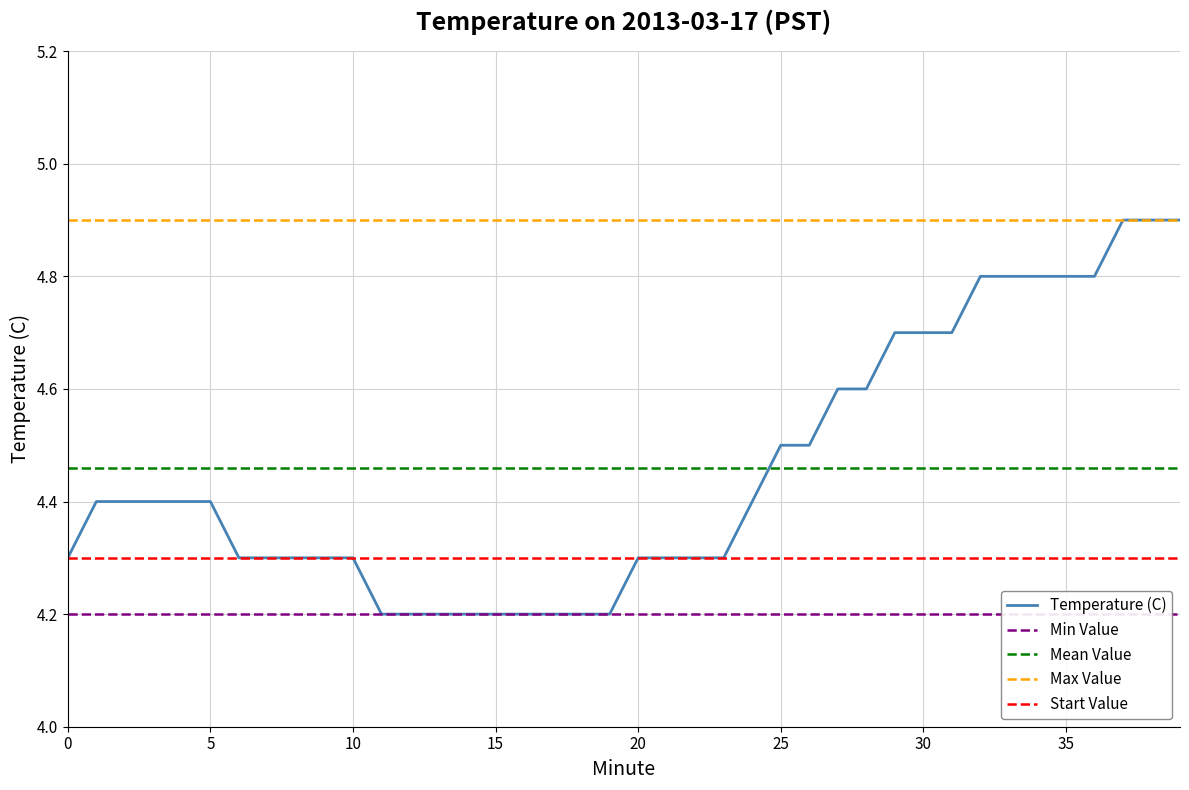

List the labels in order of value, largest first.

37, 38, 39, 32, 33, 34, 35, 36, 29, 30, 31, 27, 28, 25, 26, 1, 2, 3, 4, 5, 24, 0, 6, 7, 8, 9, 10, 20, 21, 22, 23, 11, 12, 13, 14, 15, 16, 17, 18, 19